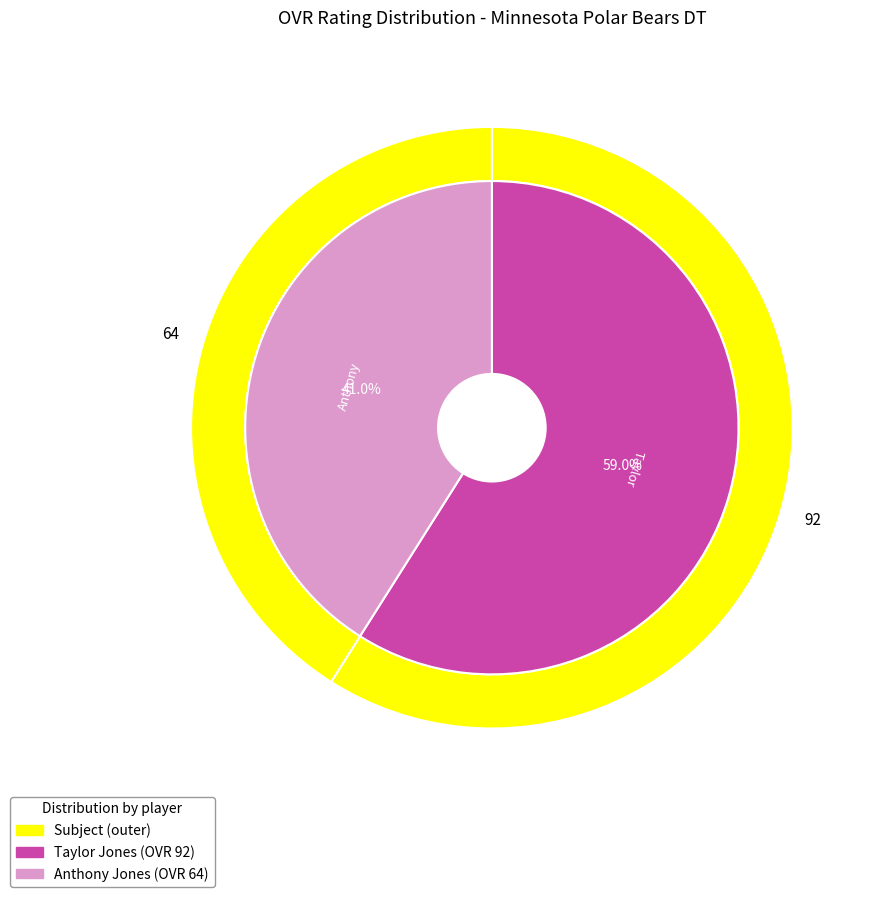

What portion of the pie excludes Anthony?

59.0%